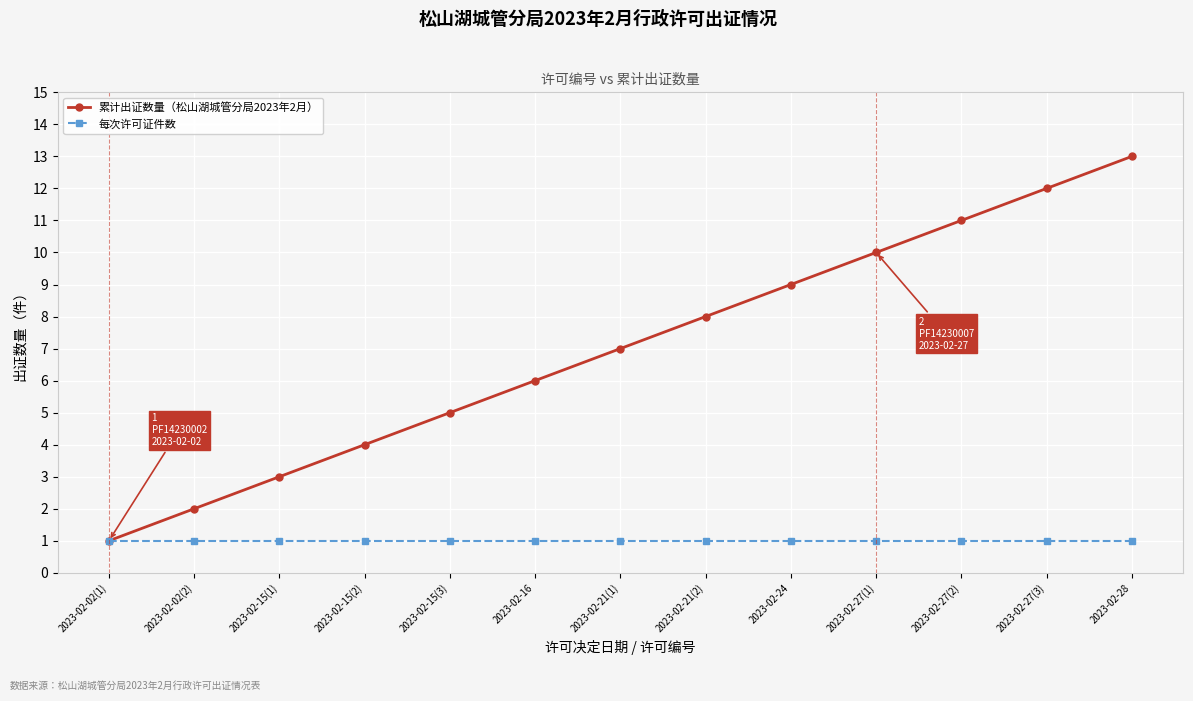

Where is 累计出证数量（松山湖城管分局2023年2月） nearest to the value 7?

2023-02-21(1)